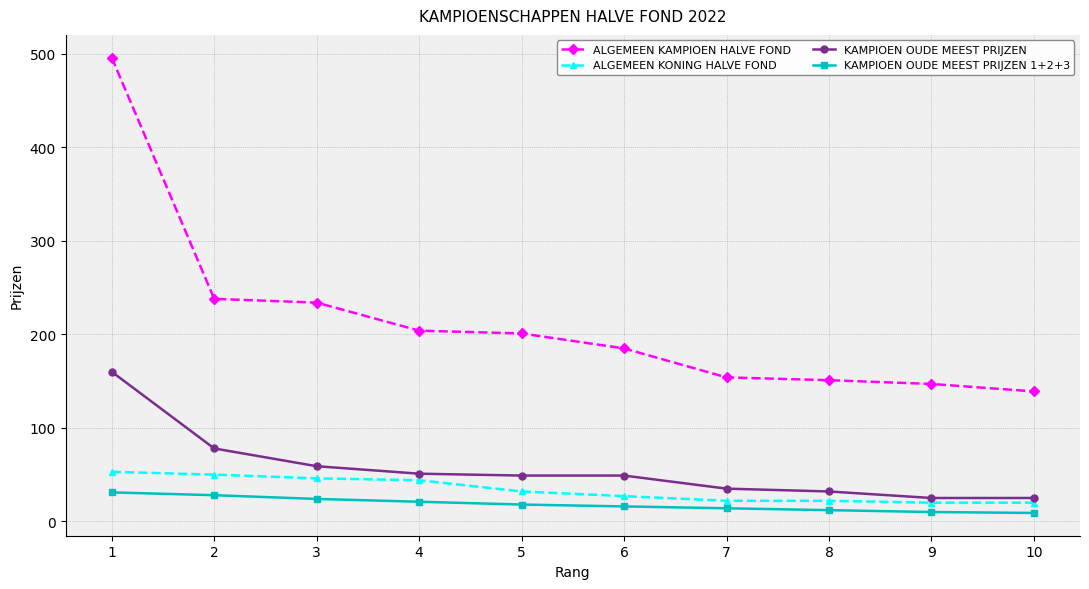

Which series changed the most between 1 and 8?

ALGEMEEN KAMPIOEN HALVE FOND